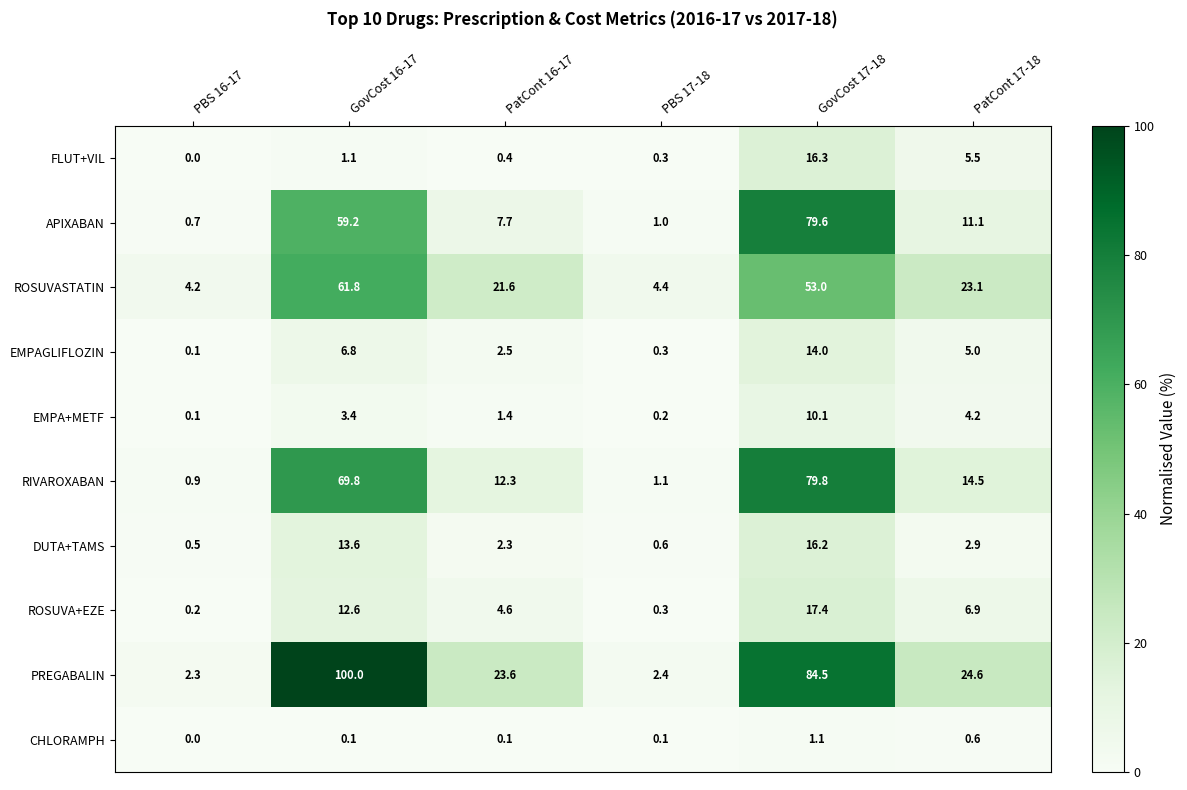

What is the average value of the EMPA+METF series?

3.2